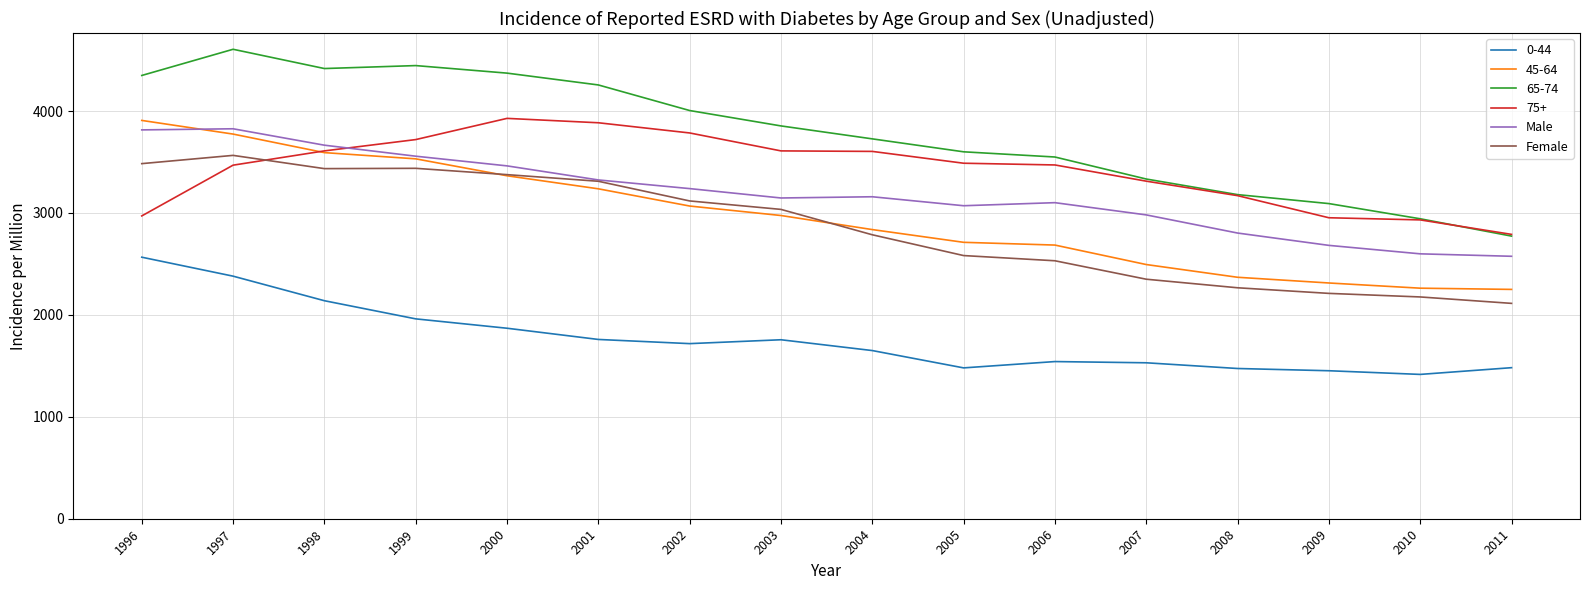

Is the value of Male at 2006 greater than the value of Female at 2001?

No